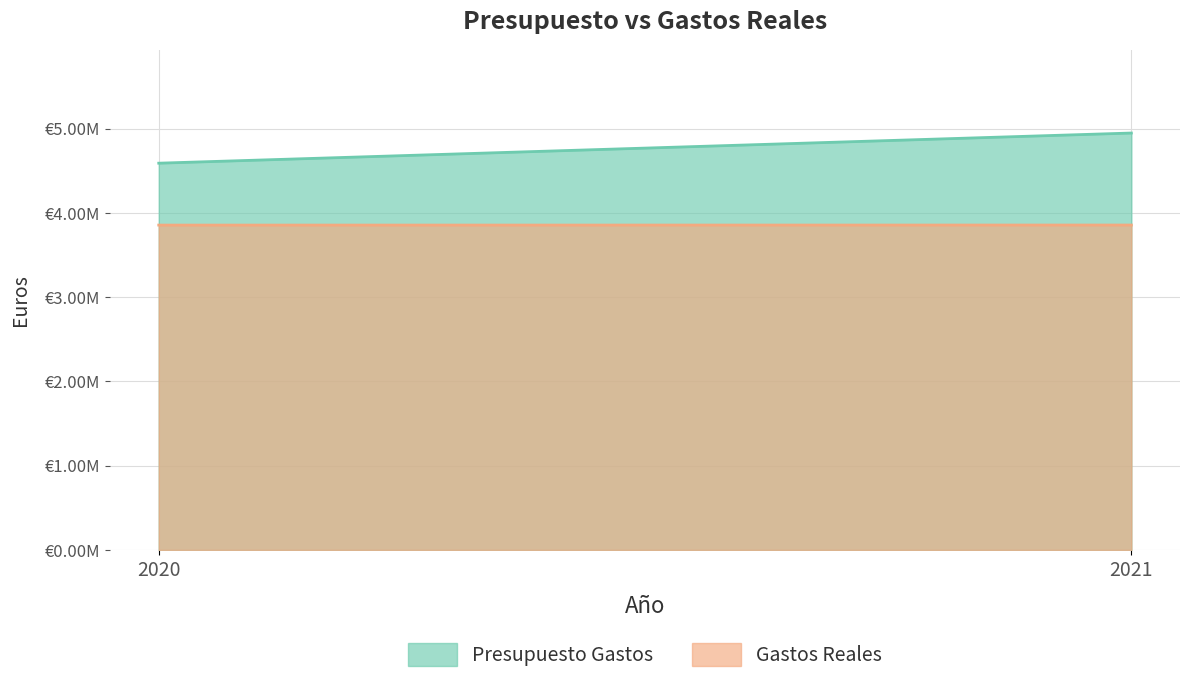

What is the difference between the maximum and minimum values in the Gastos Reales series?

699.7